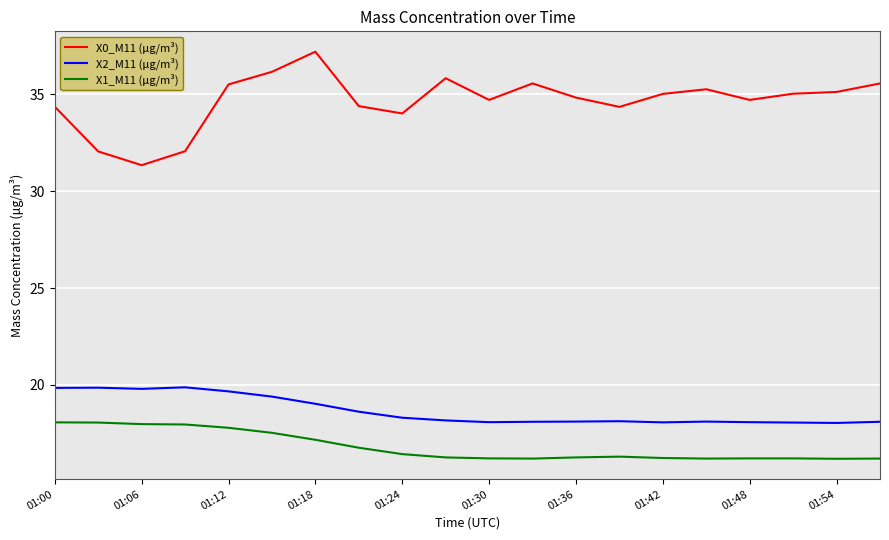

Which series has the widest spread of values?

X0_M11 (μg/m³)